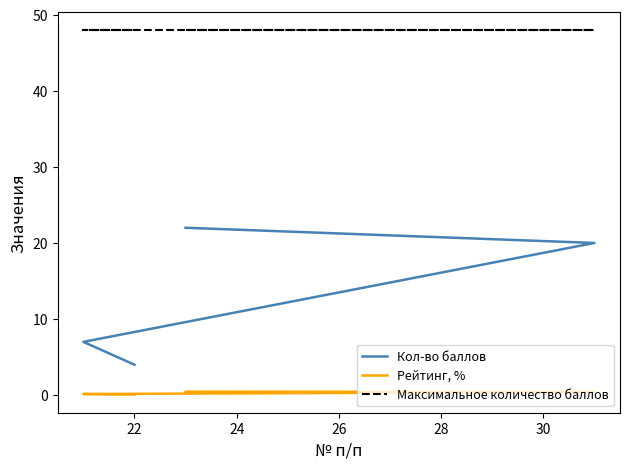

True or false: Максимальное количество баллов has more than 0 interior local peaks.

False